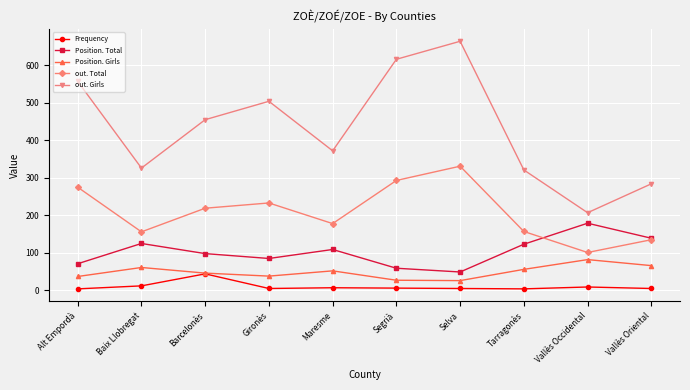

The Position. Total series shows 38 at Tarragonès. True or false?

False